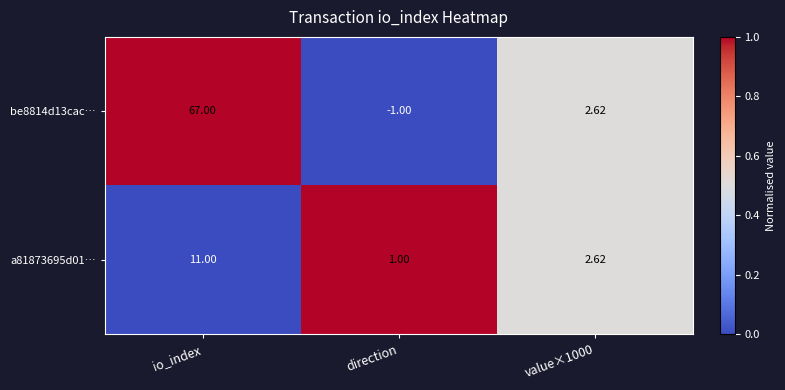

Count the number of data series in this chart.

2